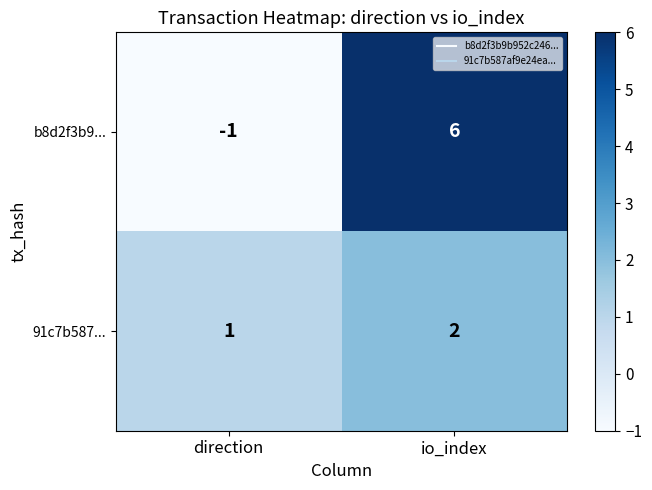

What is the difference between the maximum and minimum values in the b8d2f3b9... series?

7